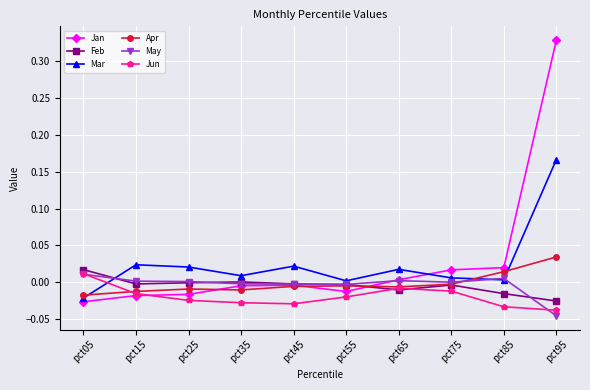

Where does the Mar series first go above 0?

pct15